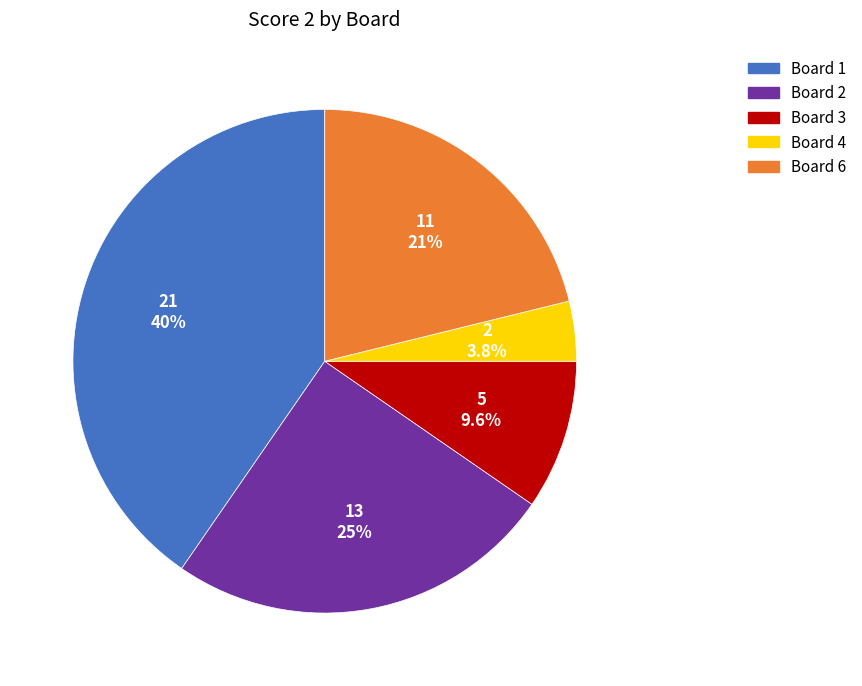

Is there a majority slice in this chart?

No